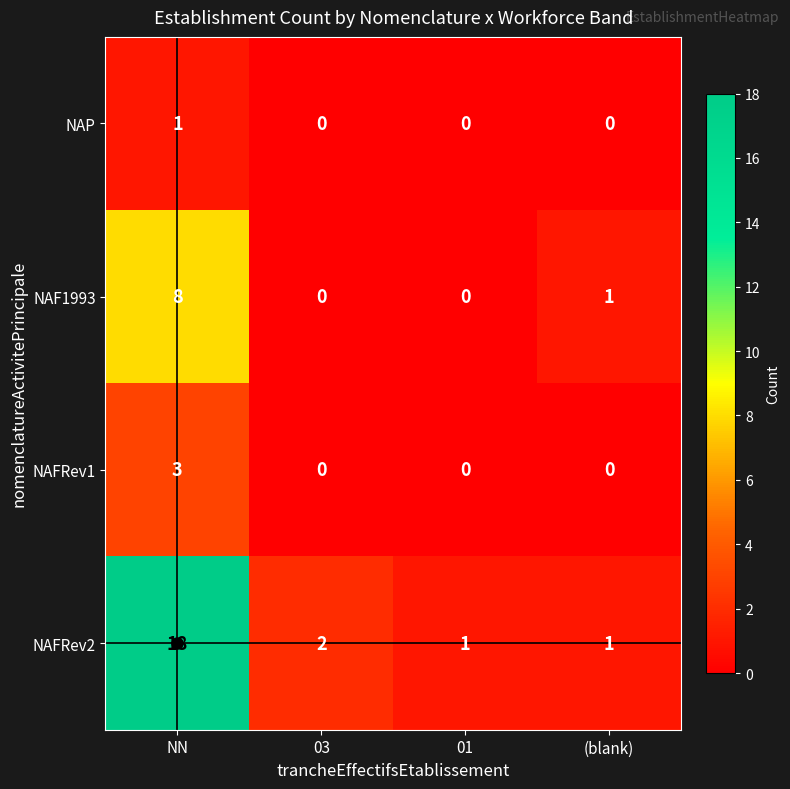

Is it true that NAFRev2 equals 1 at 01?

True